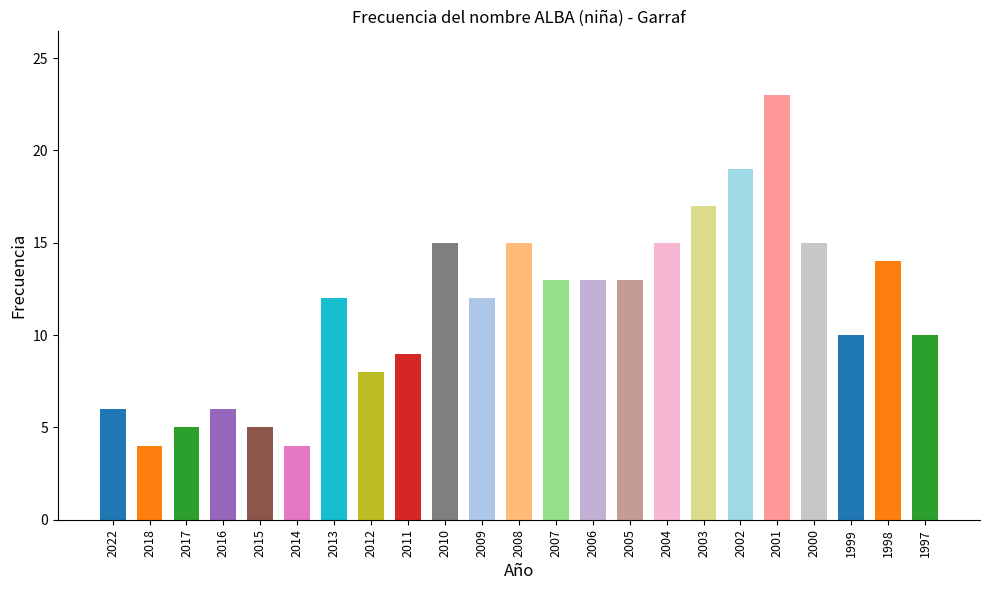

Approximately how many times larger is the value at 2004 compared to 2011?

1.7